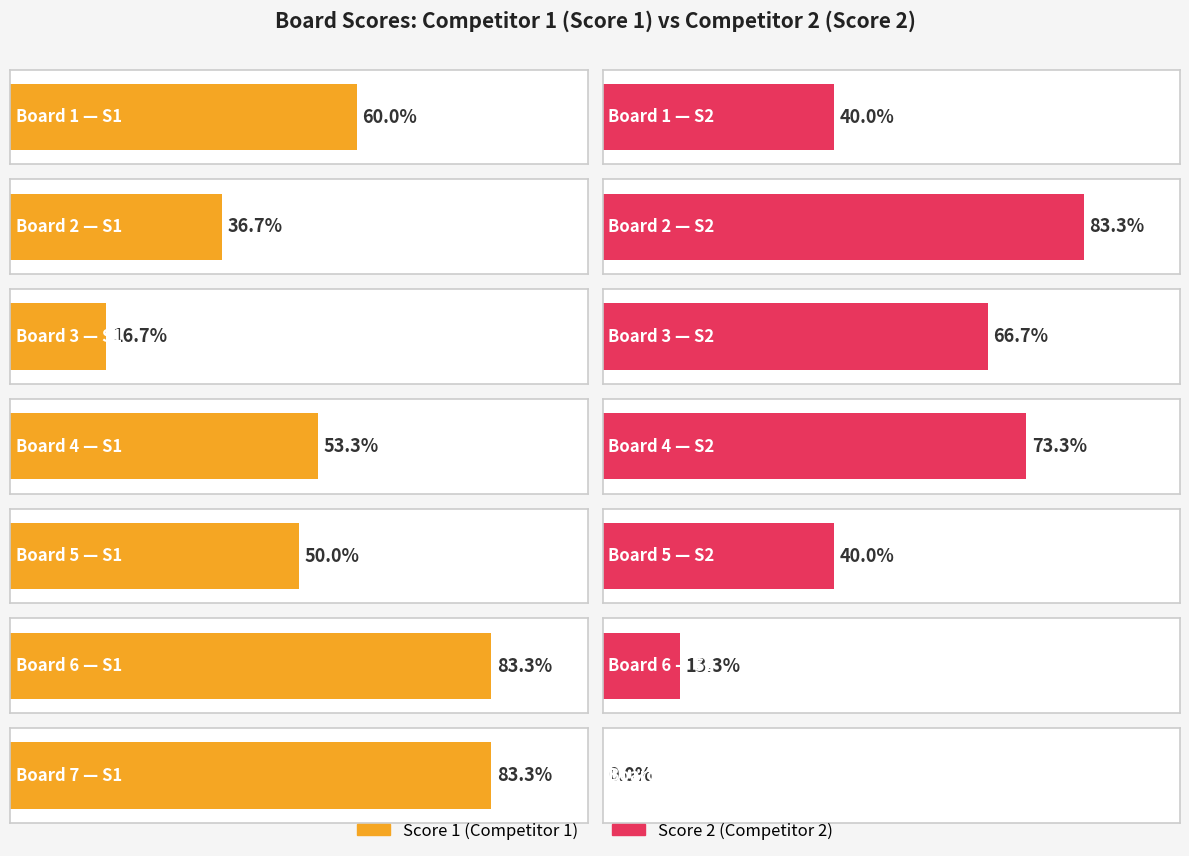

Between Board 4 and Board 7, which series saw the biggest shift?

Score 2